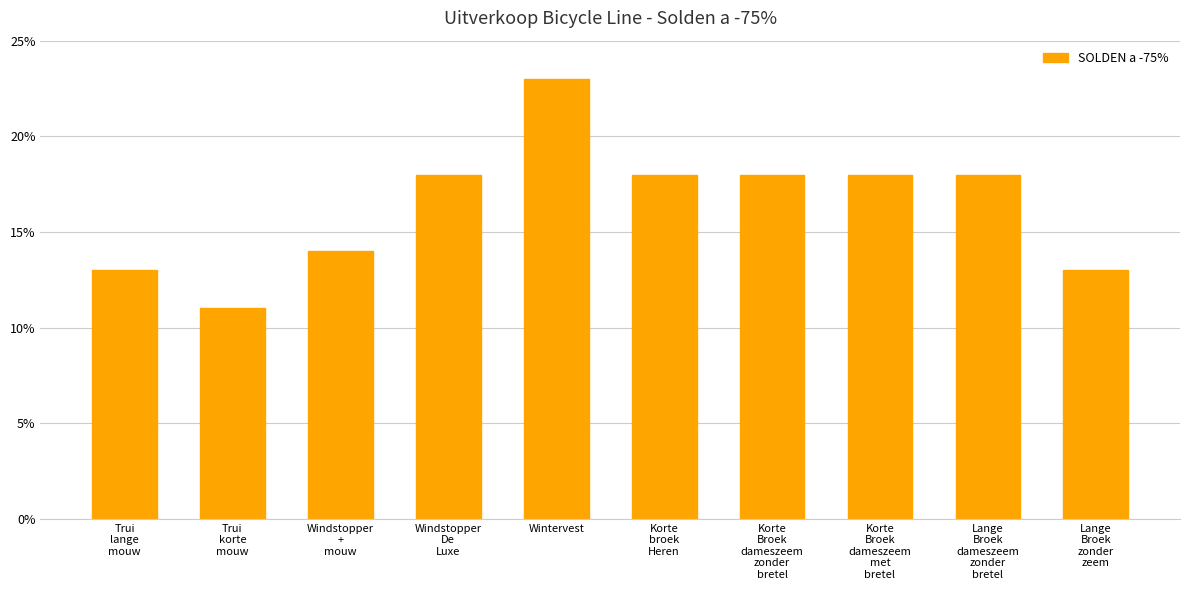

Reading left to right, list all the values displayed in this chart.

13	11	14	18	23	18	18	18	18	13